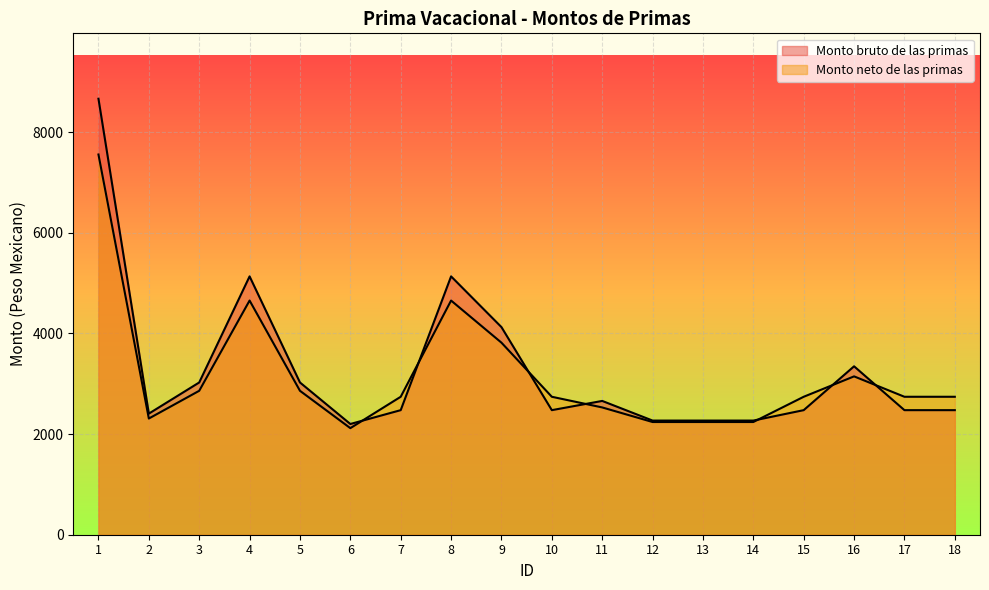

Where do Monto neto de las primas and Monto bruto de las primas first cross each other?

6 and 7